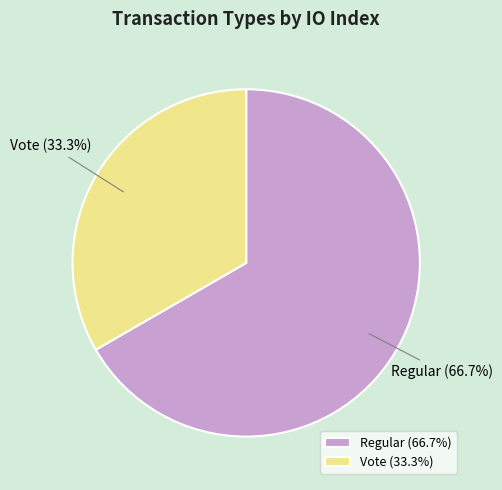

Do Regular and Vote together represent more than half of the pie?

Yes